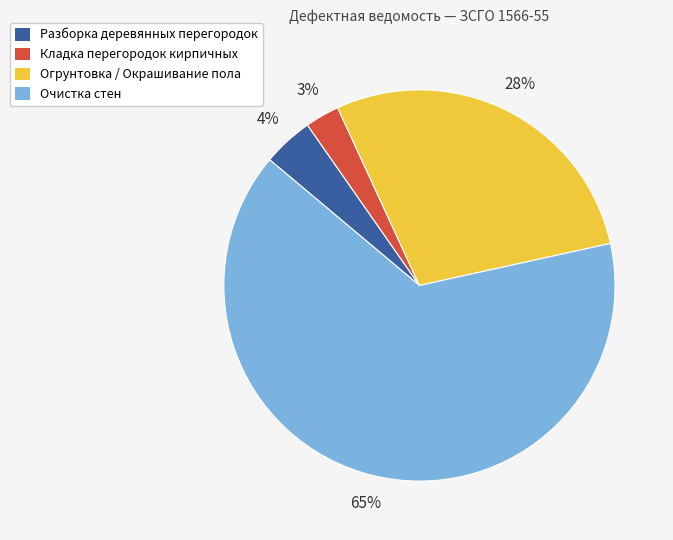

Does any single category account for the majority?

Yes